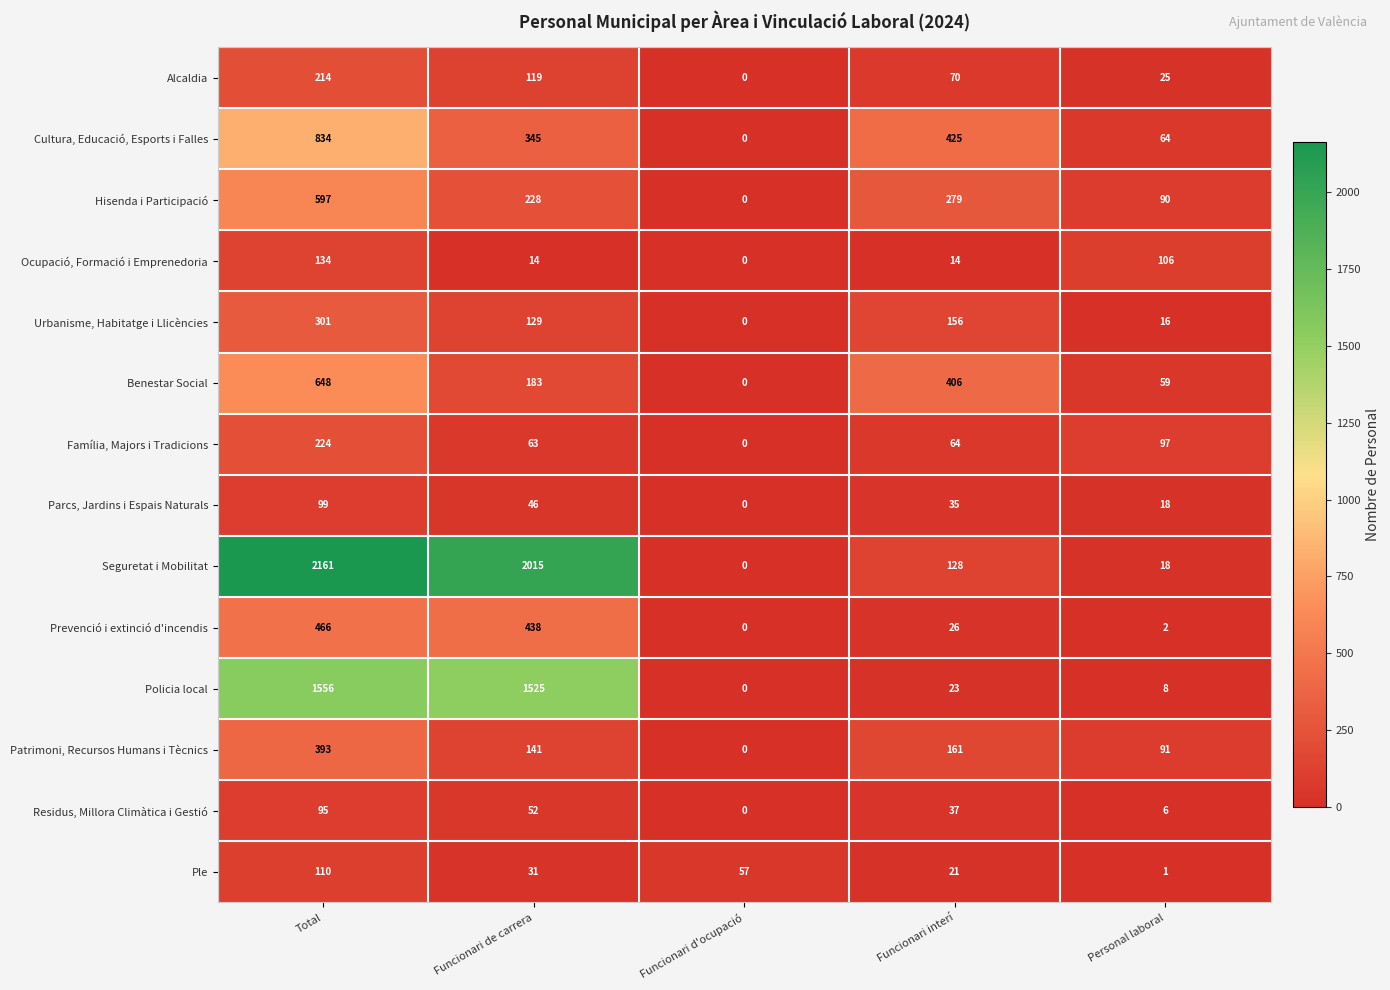

Which category has the highest value in the Cultura, Educació, Esports i Falles series?

Total